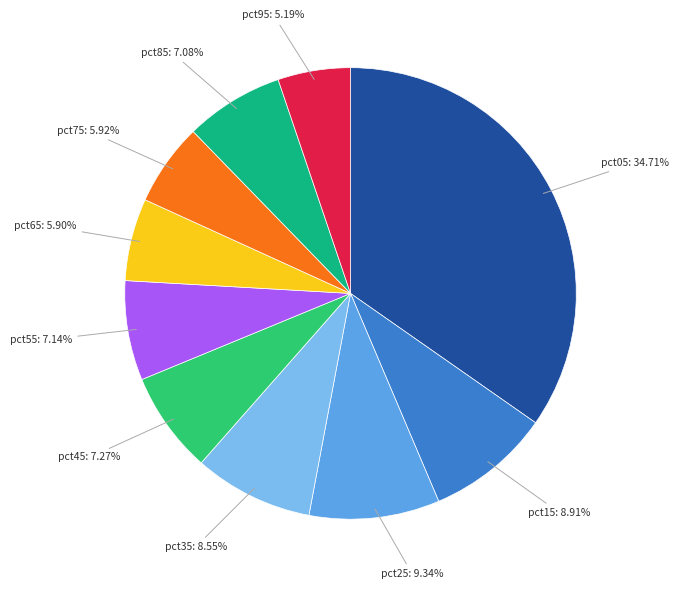

To the nearest percent, what is the difference between the largest and smallest slice percentages?

30%